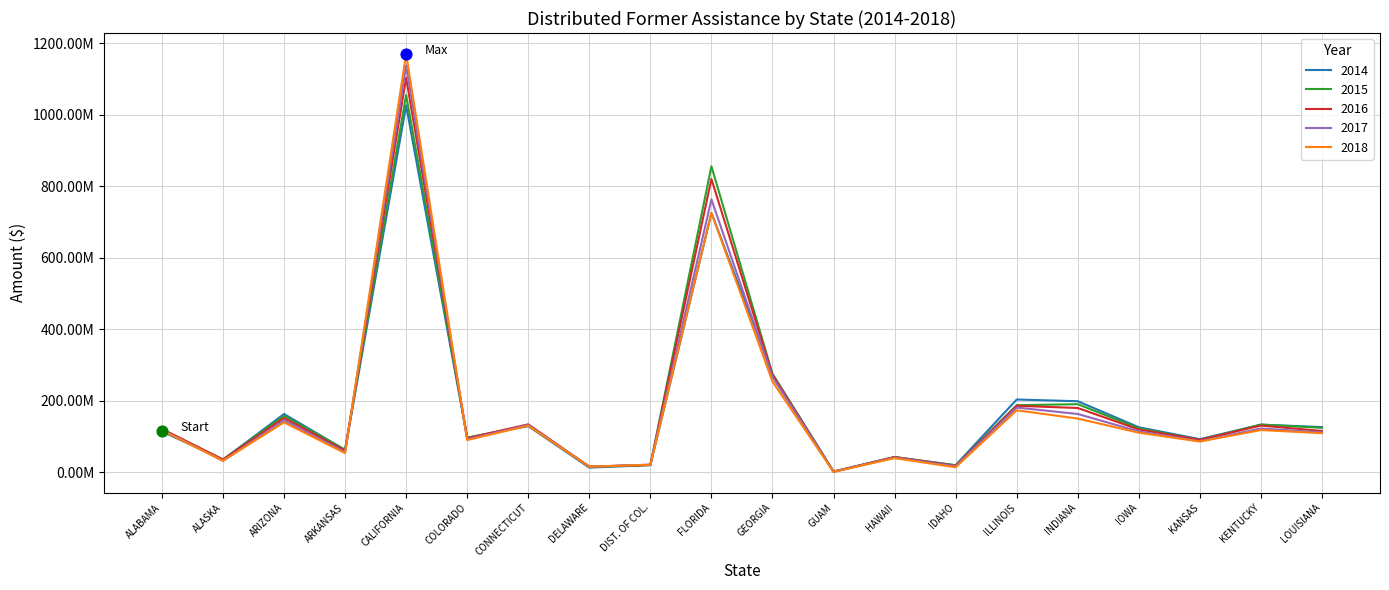

At which category is the sum across all series the highest?

CALIFORNIA